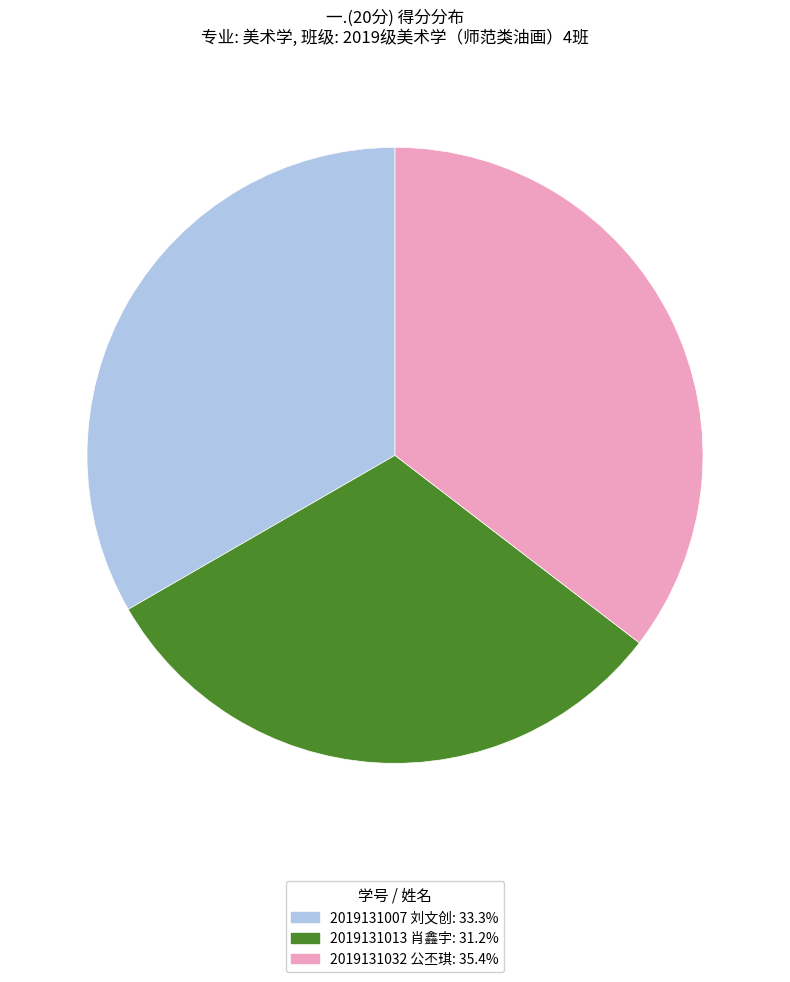

Rank the categories by value from lowest to highest.

2019131013 肖鑫宇, 2019131007 刘文创, 2019131032 公丕琪